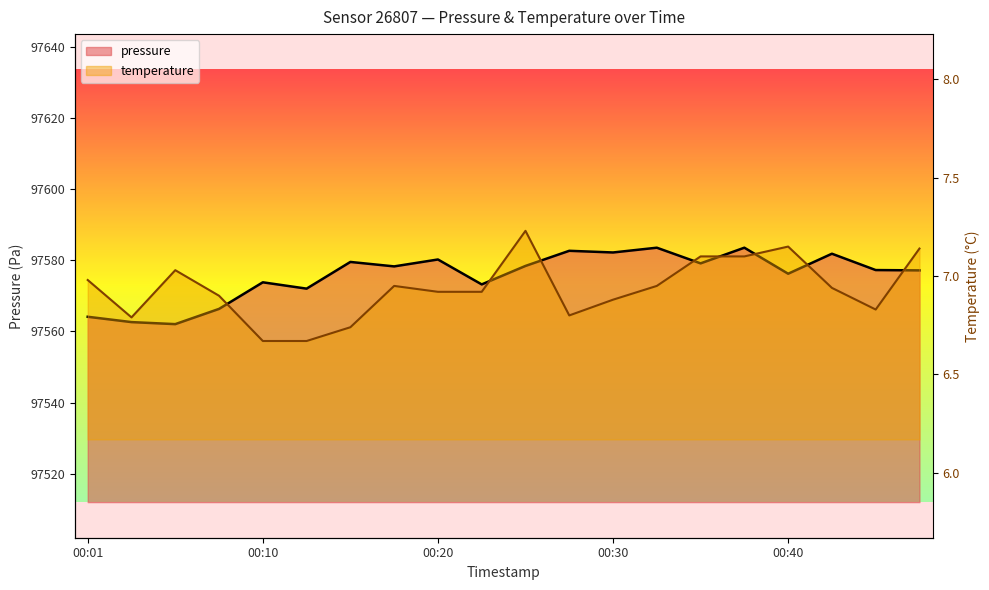

Which category has the highest value in the pressure series?

00:33